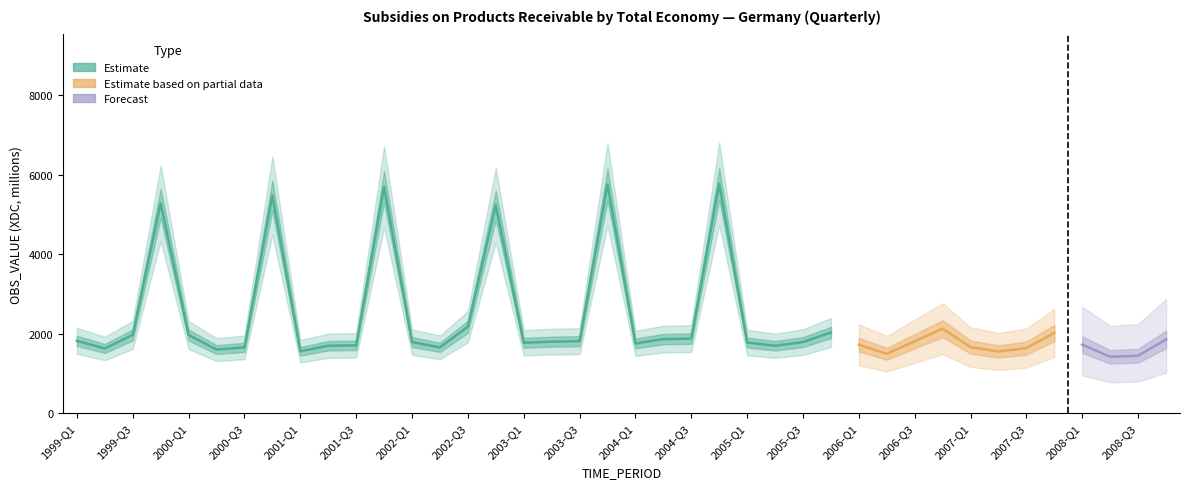

Reading right to left, what are all the values shown in this chart?

1854	1446	1418	1726	2019	1638	1552	1663	2126	1810	1495	1721	2030	1790	1696	1779	5771	1877	1864	1755	5752	1812	1800	1772	5231	2175	1656	1790	5695	1707	1697	1559	5473	1656	1601	1968	5281	1970	1628	1820